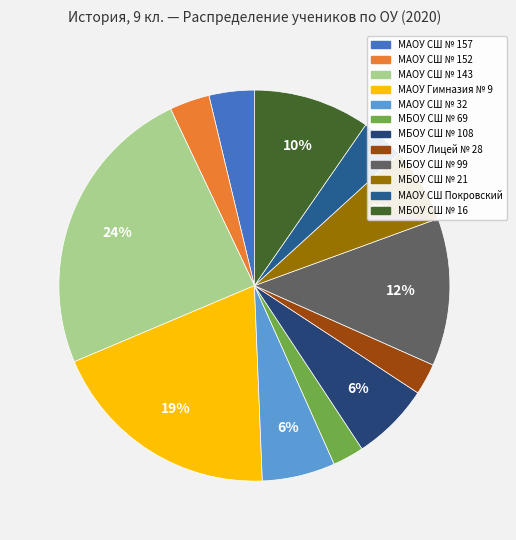

Approximately how many times larger is the value at МАОУ СШ № 32 compared to МАОУ Гимназия № 9?

0.3